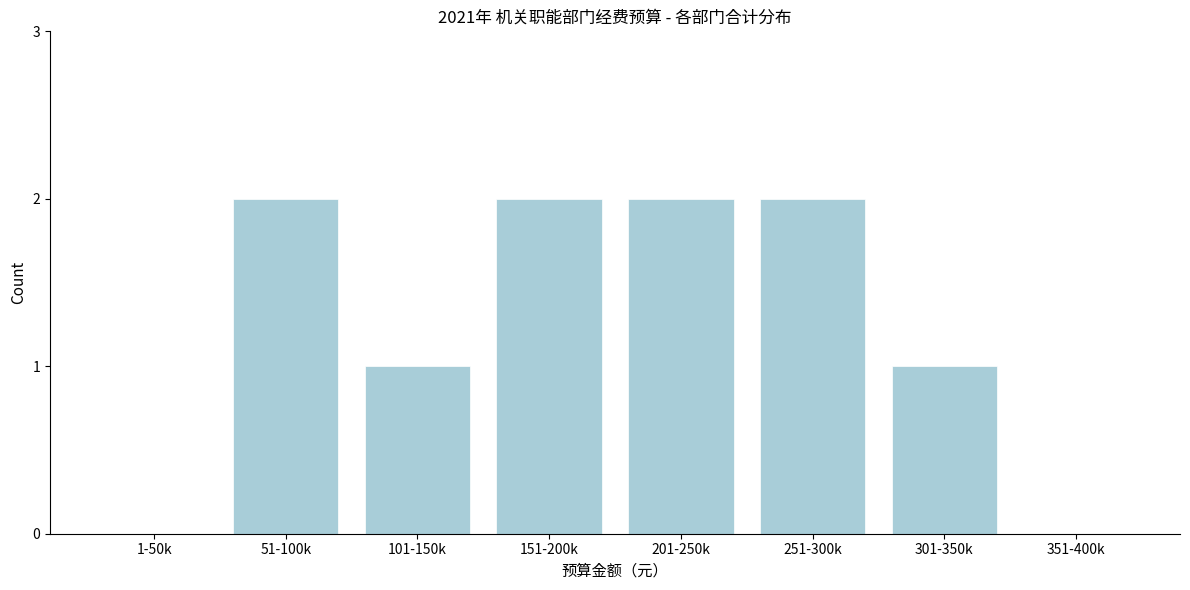

Reading left to right, what are all the values shown in this chart?

1-50k=0	51-100k=2	101-150k=1	151-200k=2	201-250k=2	251-300k=2	301-350k=1	351-400k=0